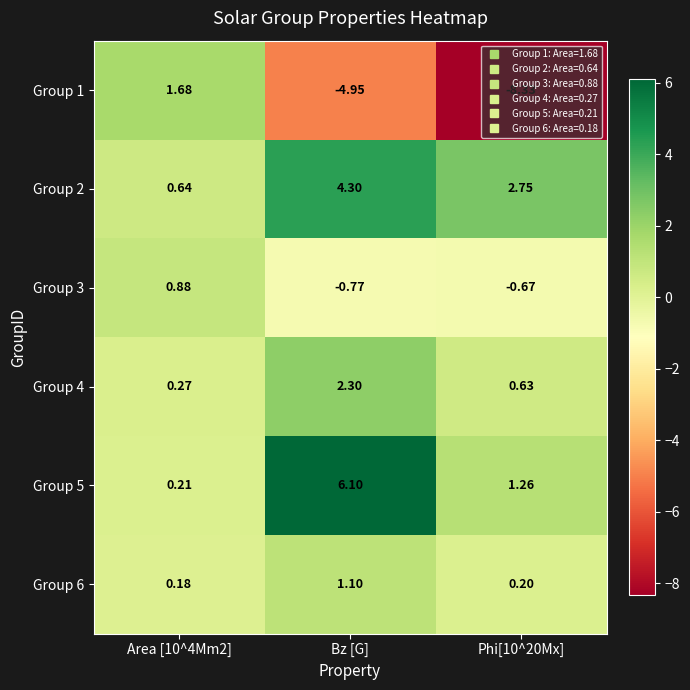

Rank the series at Bz [G] from lowest to highest value.

Group 1, Group 3, Group 6, Group 4, Group 2, Group 5